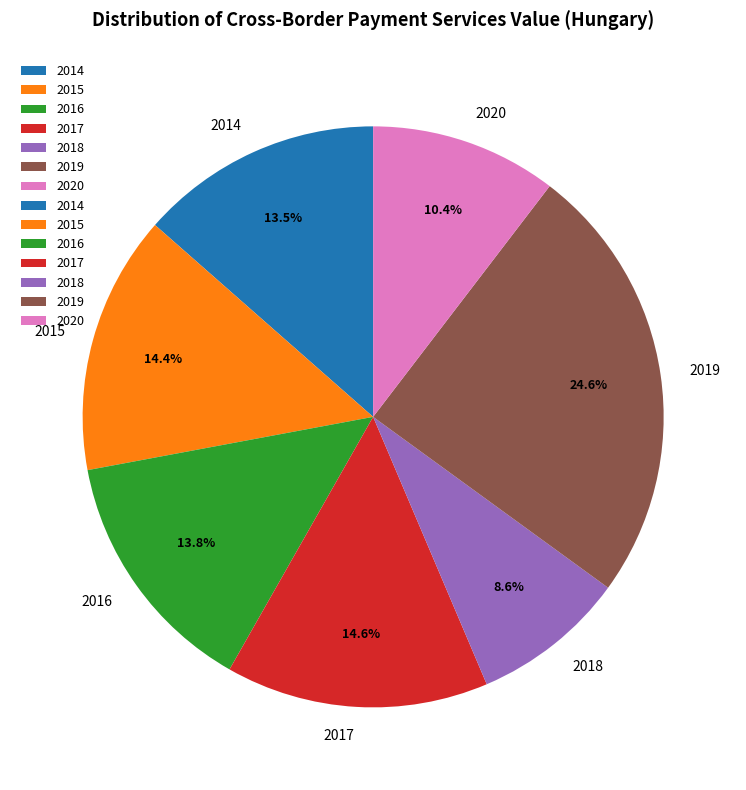

Does 2018 represent more than half of the total?

No